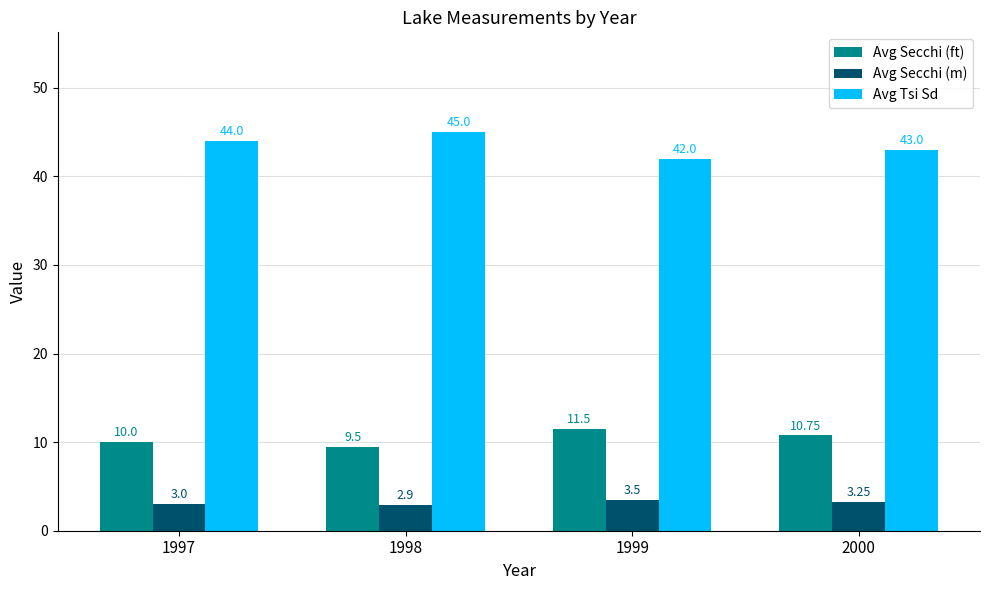

What are all the series names shown in the legend?

Avg Secchi (ft), Avg Secchi (m), Avg Tsi Sd